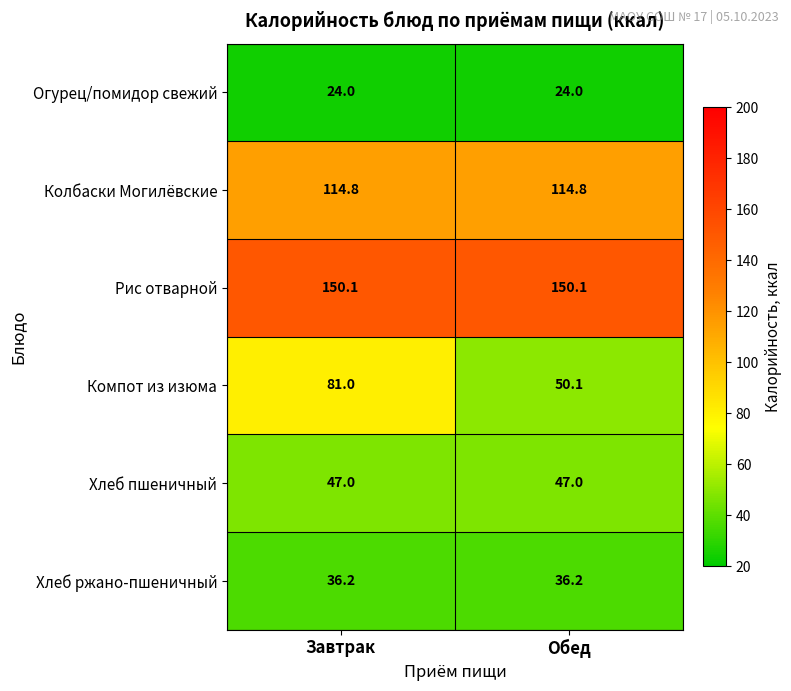

Which series changed the most between Завтрак and Обед?

Компот из изюма